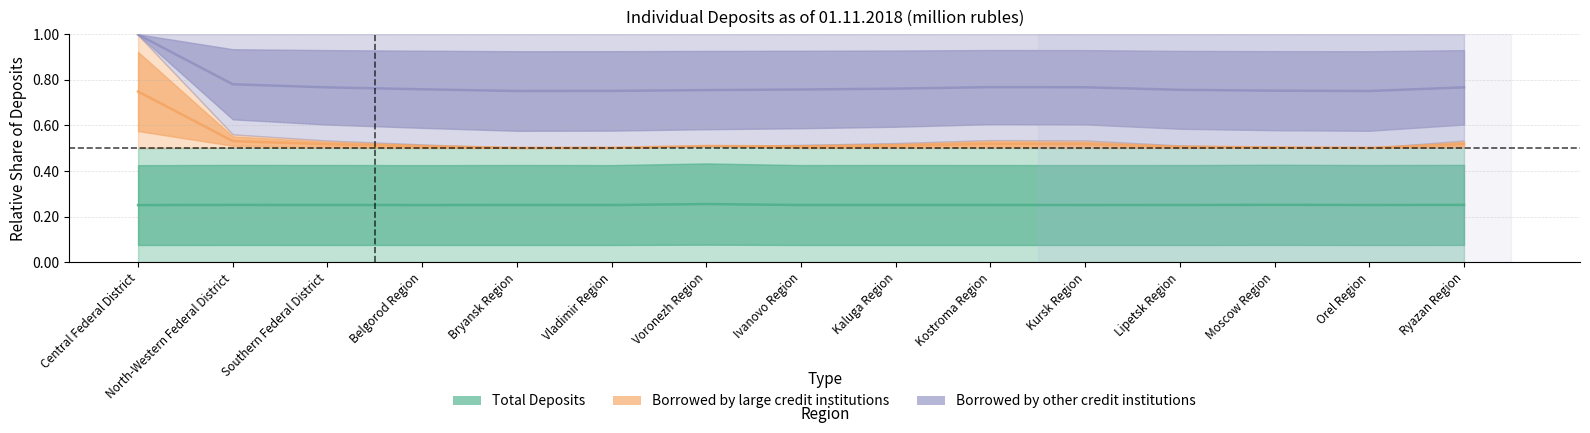

True or false: Total Deposits and Borrowed by large credit institutions cross at least once.

False